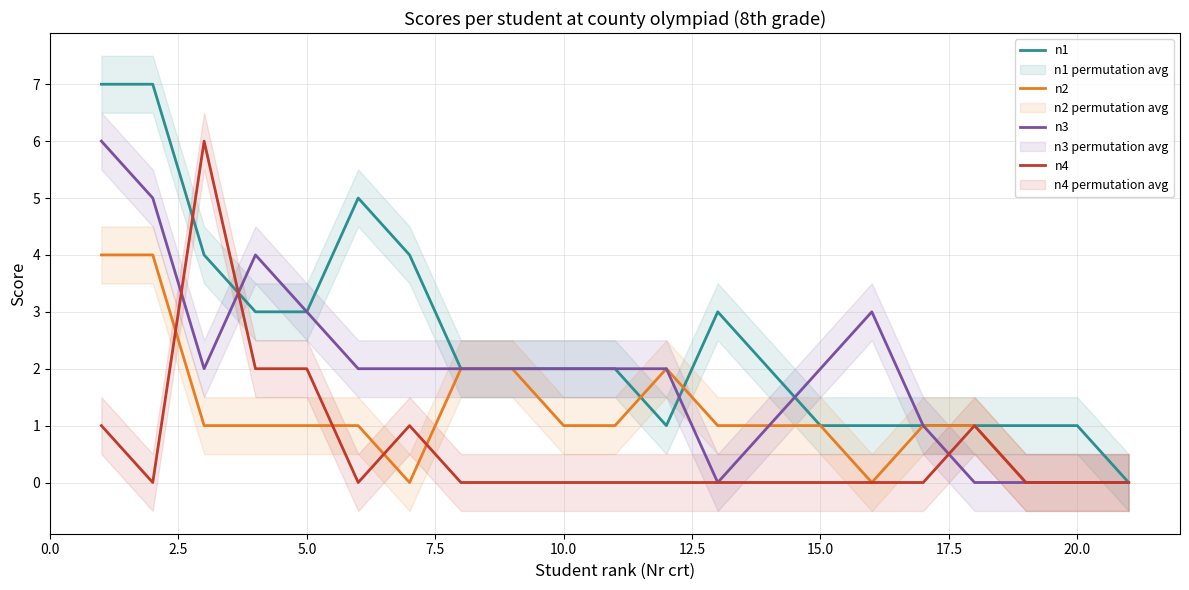

What are all the series names shown in the legend?

n1, n2, n3, n4